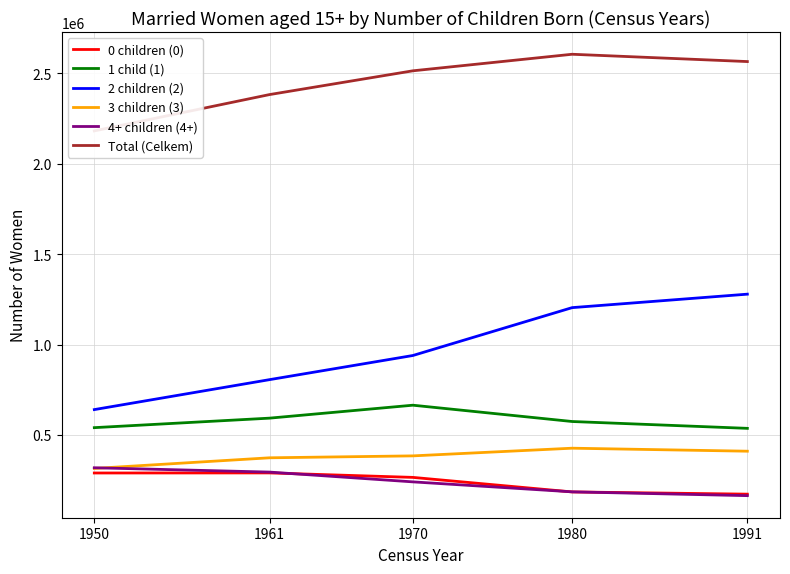

Reading left to right, what are all the values shown in this chart?

0 children (0): 1950=290309	1961=290721	1970=266002	1980=185570	1991=173315
1 child (1): 1950=541062	1961=593611	1970=665215	1980=575012	1991=537193
2 children (2): 1950=640928	1961=806517	1970=940036	1980=1204792	1991=1279276
3 children (3): 1950=315525	1961=374330	1970=384974	1980=427436	1991=410836
4+ children (4+): 1950=319198	1961=295328	1970=241236	1980=186055	1991=165000
Total (Celkem): 1950=2182145	1961=2383023	1970=2514465	1980=2606014	1991=2565613